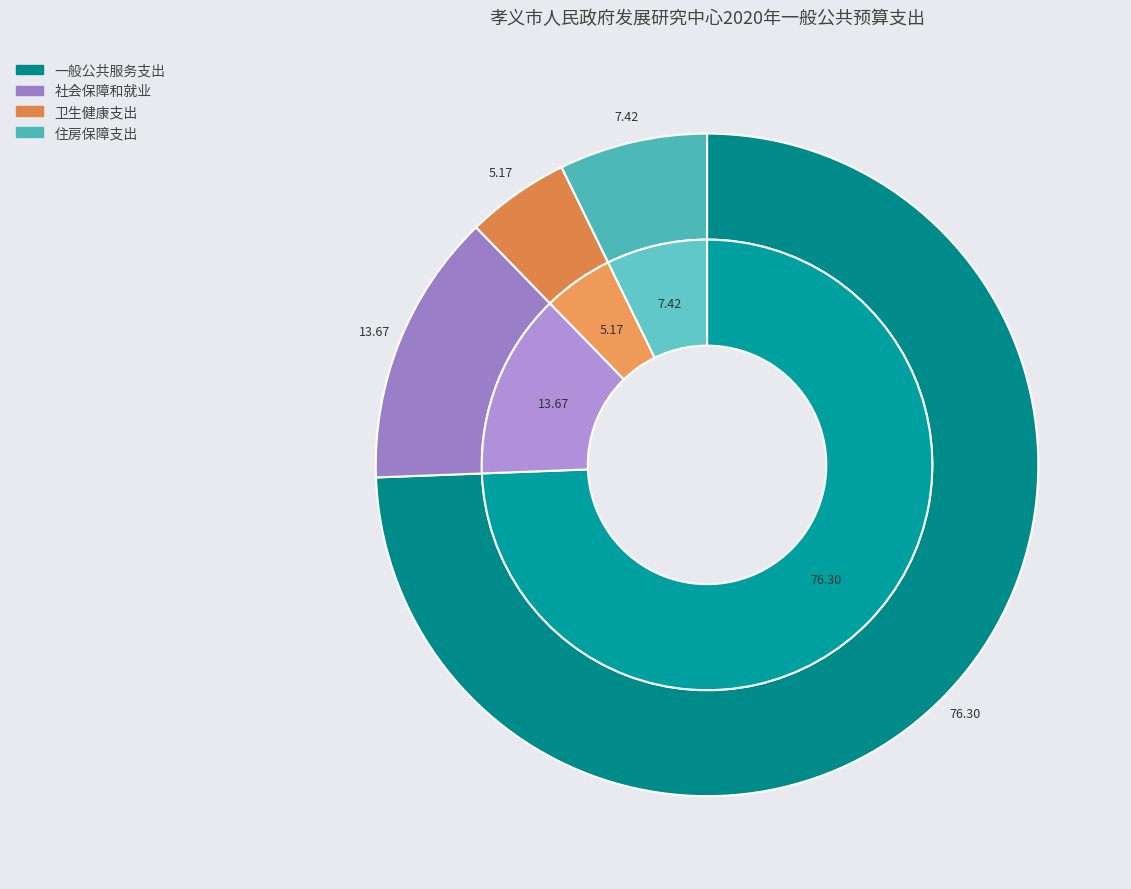

What is the ratio of the value at 卫生健康支出 to the value at 住房保障支出?

0.7